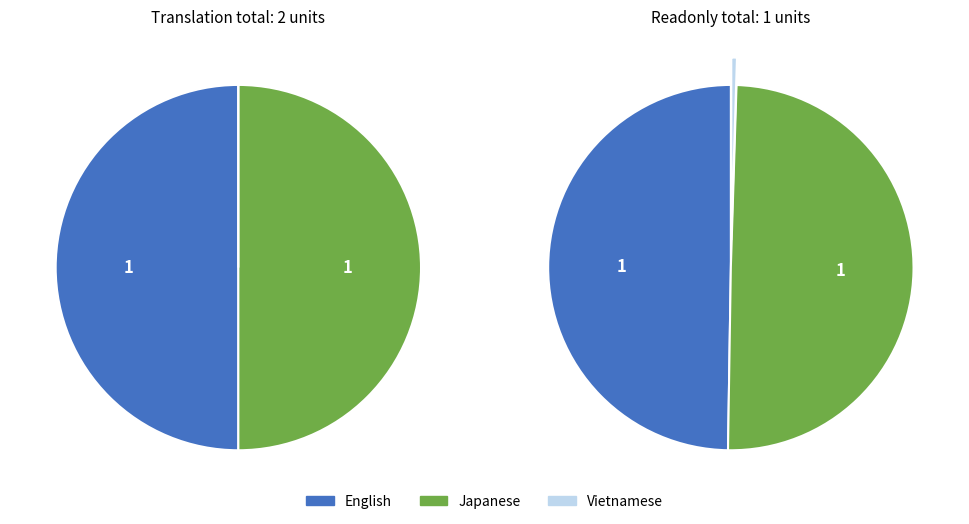

Does any single category account for the majority?

No